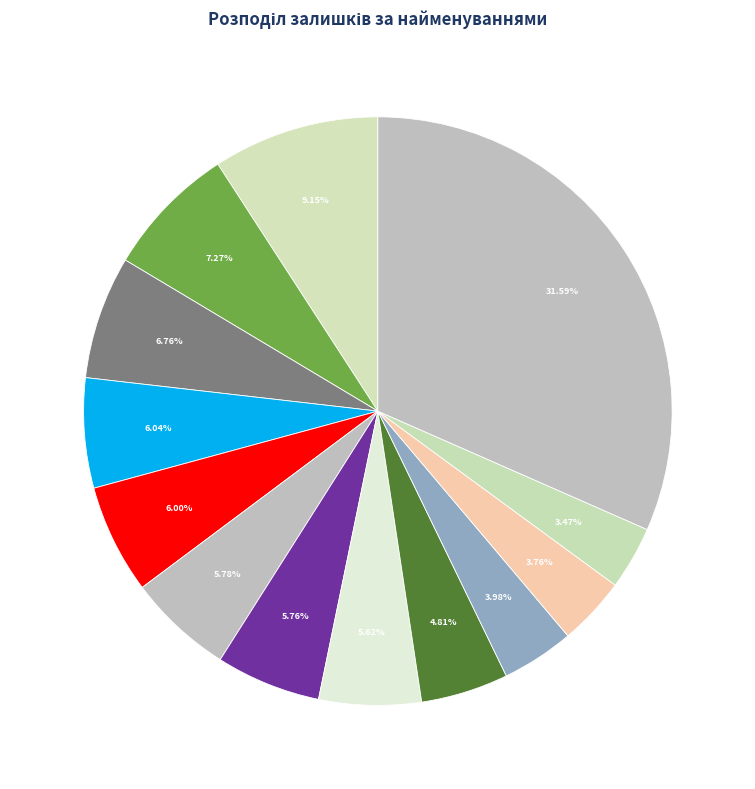

Which slice is the largest?

Skin Tessuto edge (1064)